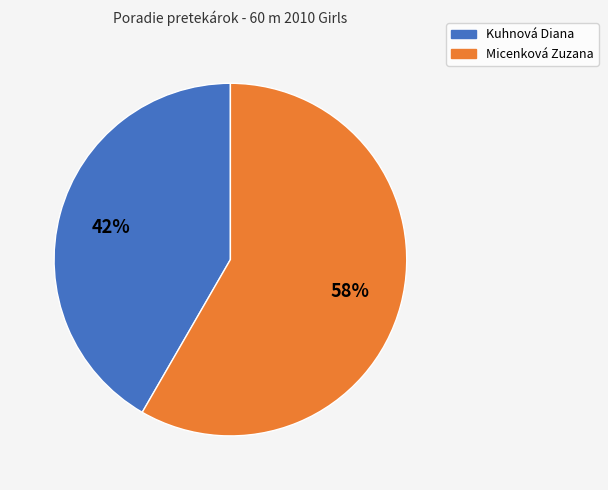

Between Micenková Zuzana and Kuhnová Diana, which is larger?

Micenková Zuzana